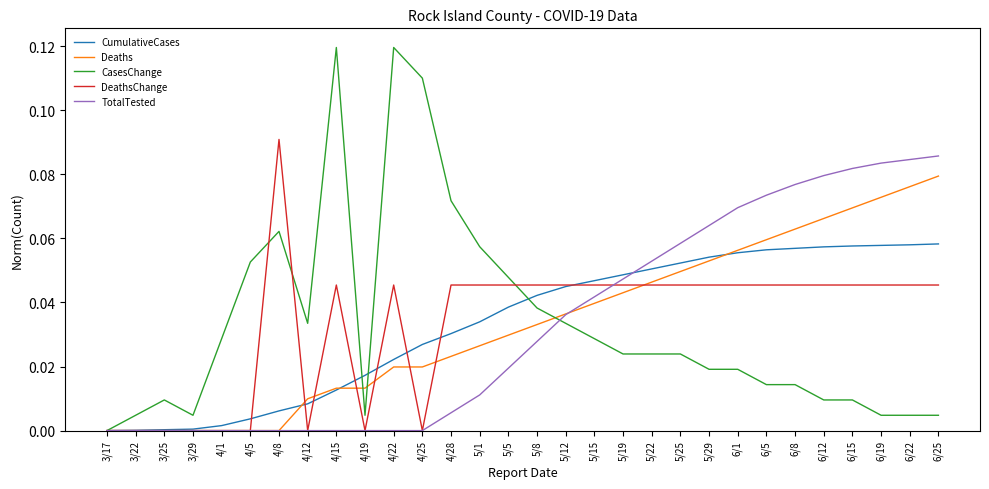

Which category has the highest value in the TotalTested series?

6/25